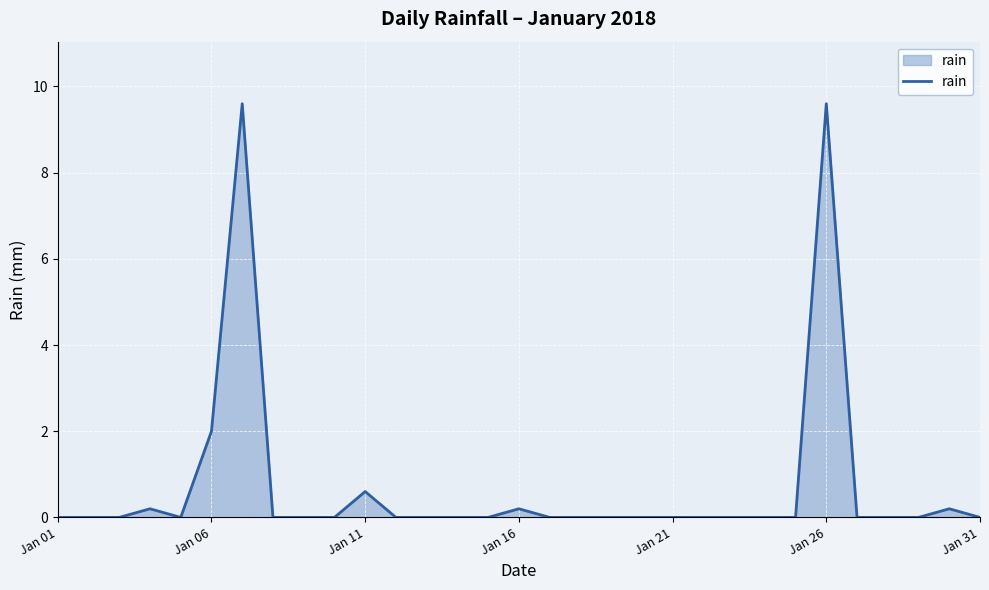

What is the difference between the maximum and minimum values?

9.6